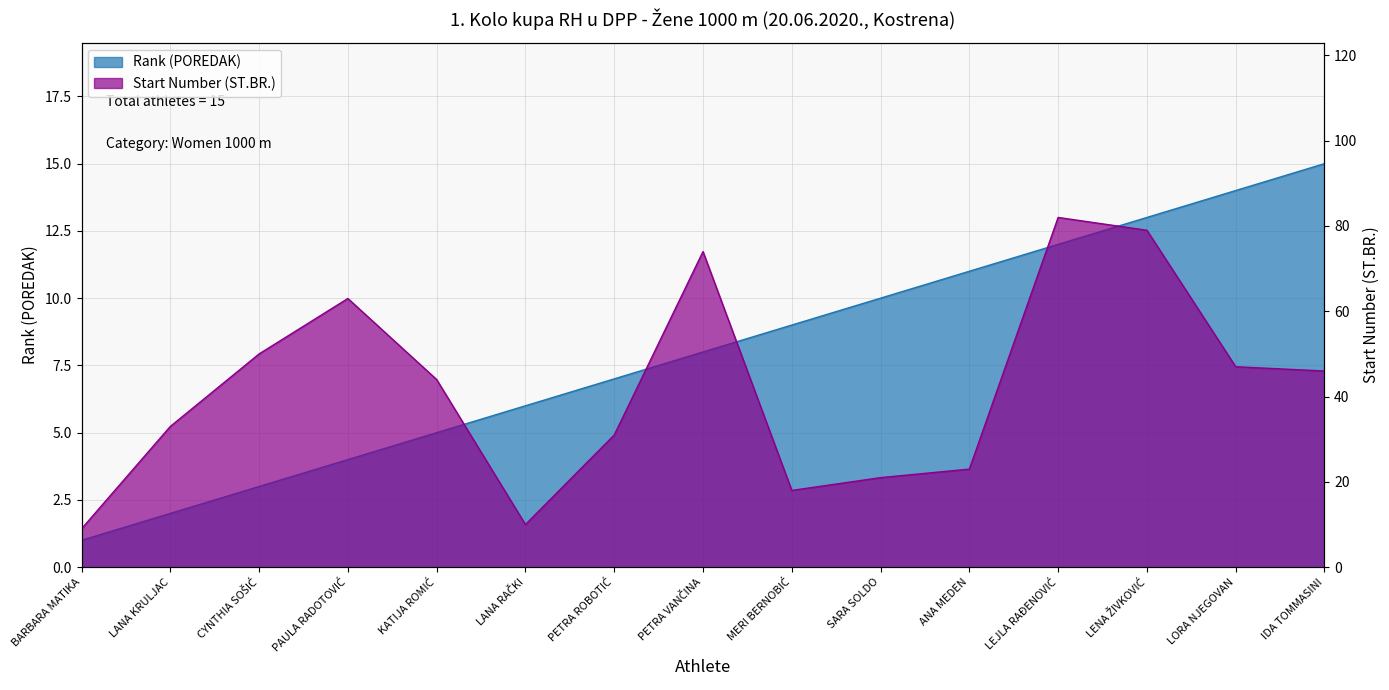

Where is the first local maximum for Start Number (ST.BR.)?

PAULA RADOTOVIĆ